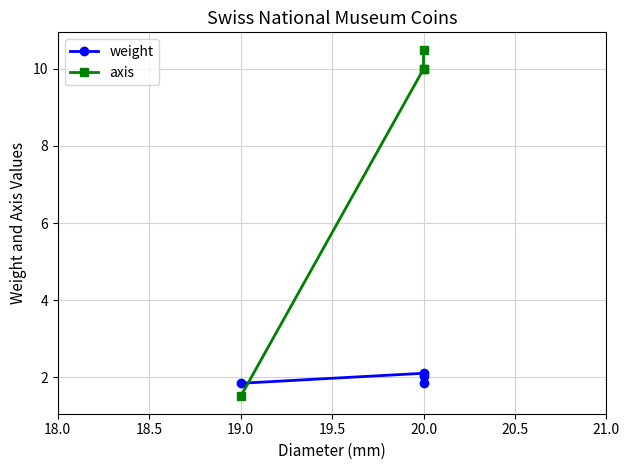

Which series has the widest spread of values?

axis